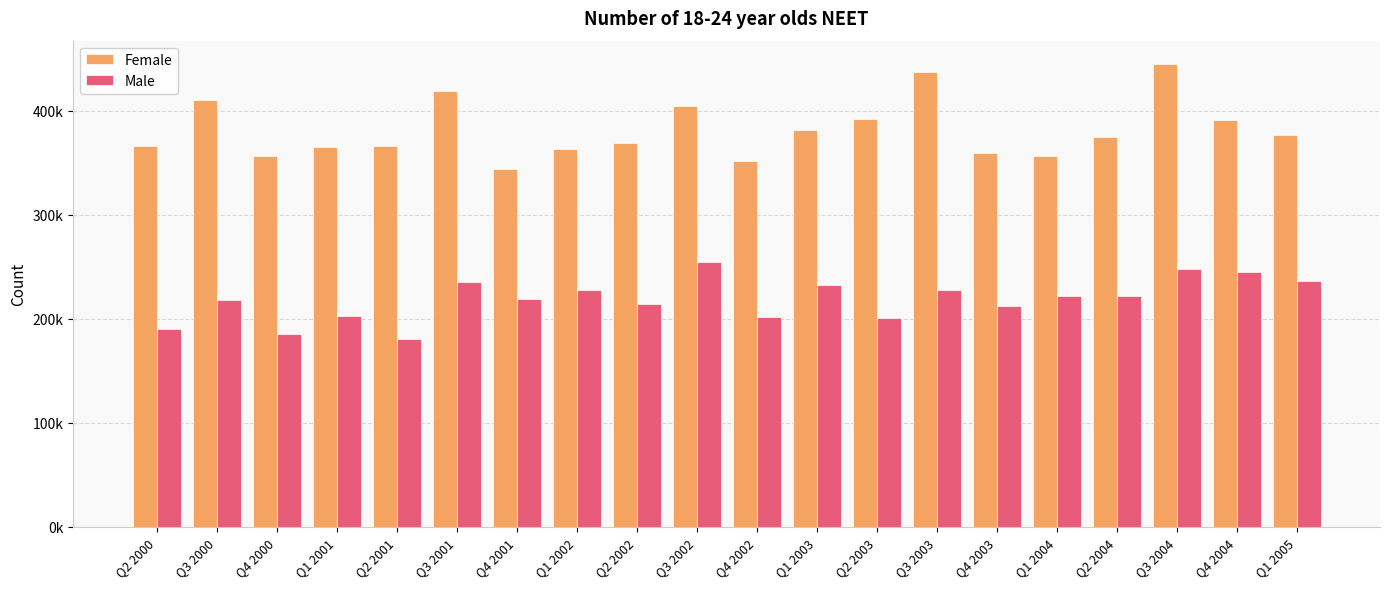

What is the difference between the highest and lowest values at Q2 2002?

155000